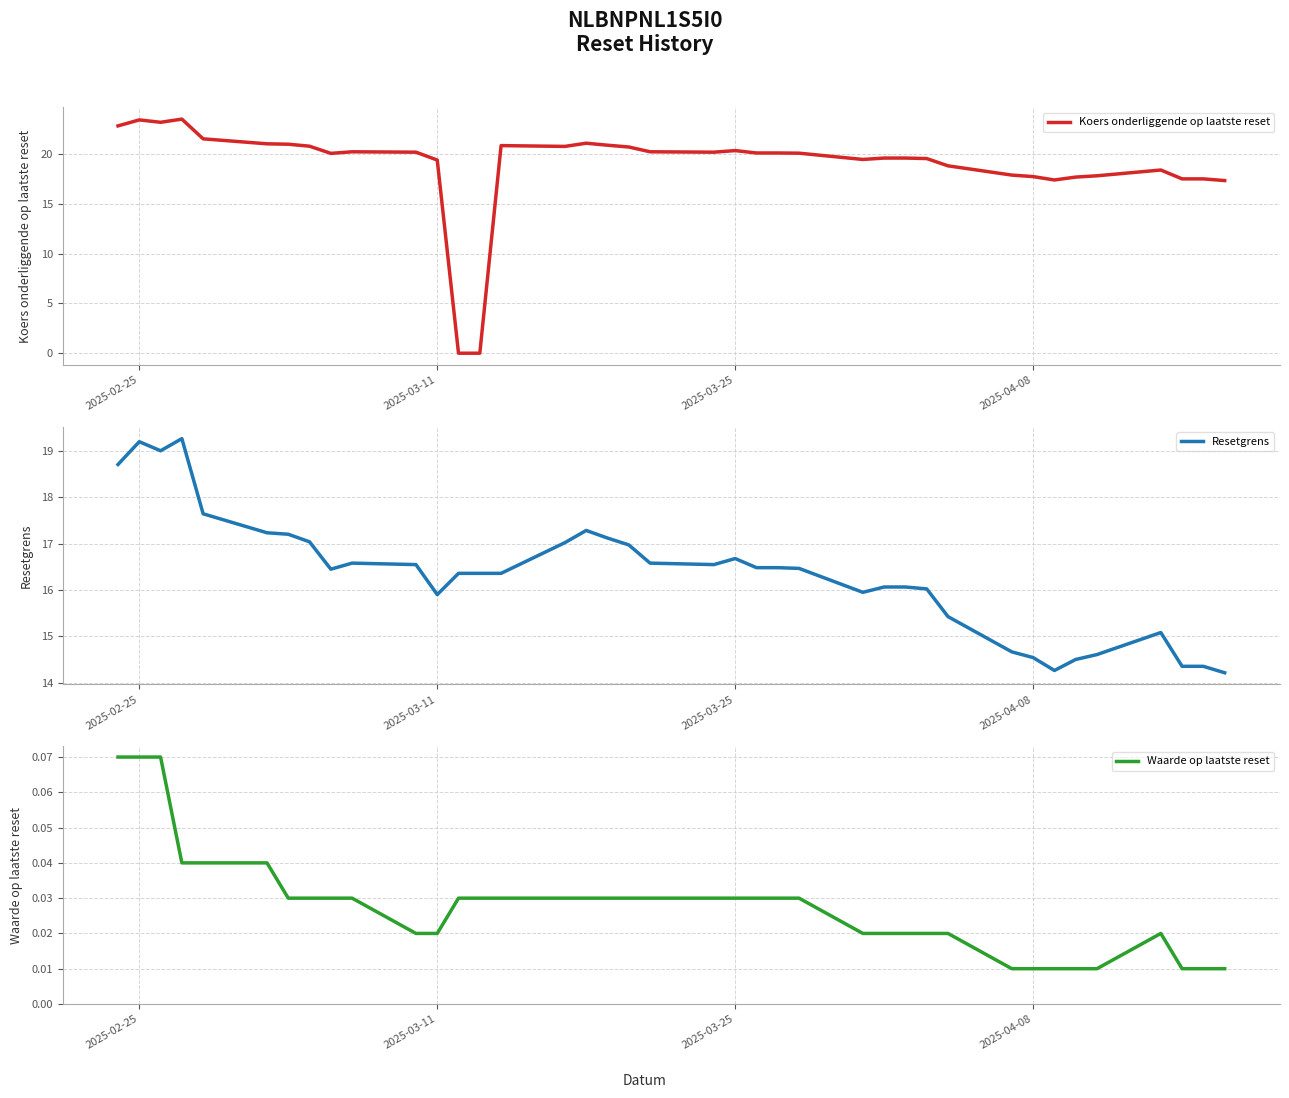

At how many categories does at least one series exceed 22?

4